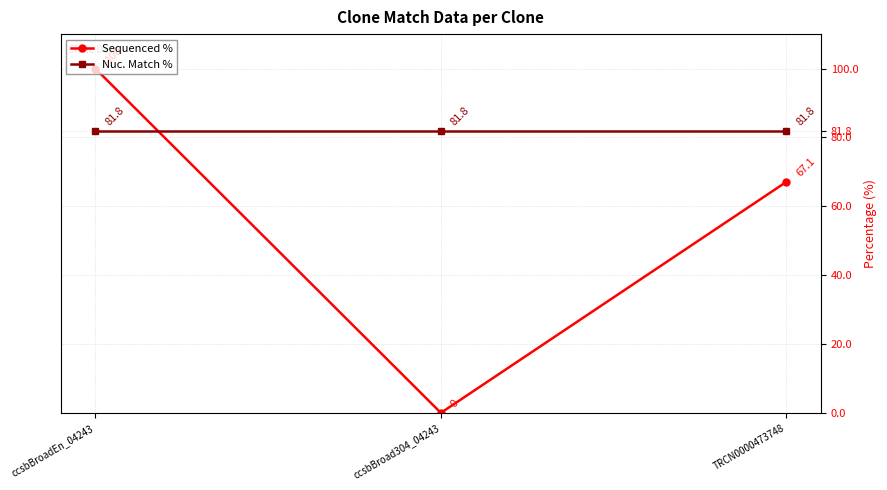

Which series has the largest range (max minus min)?

Sequenced %